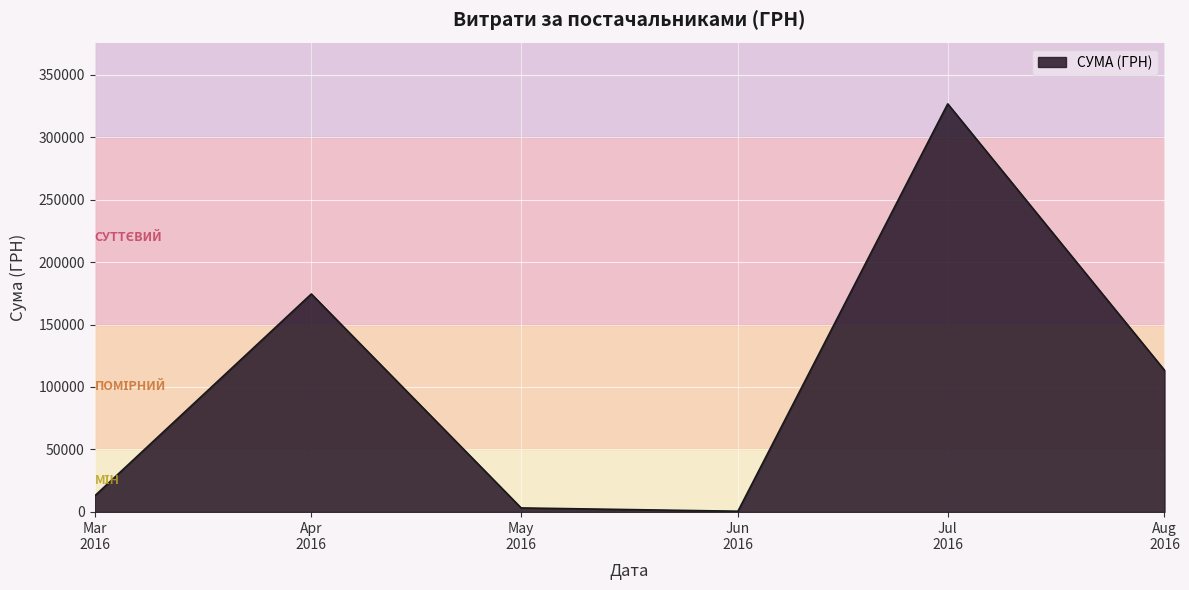

What is the greatest value displayed?

326572.3